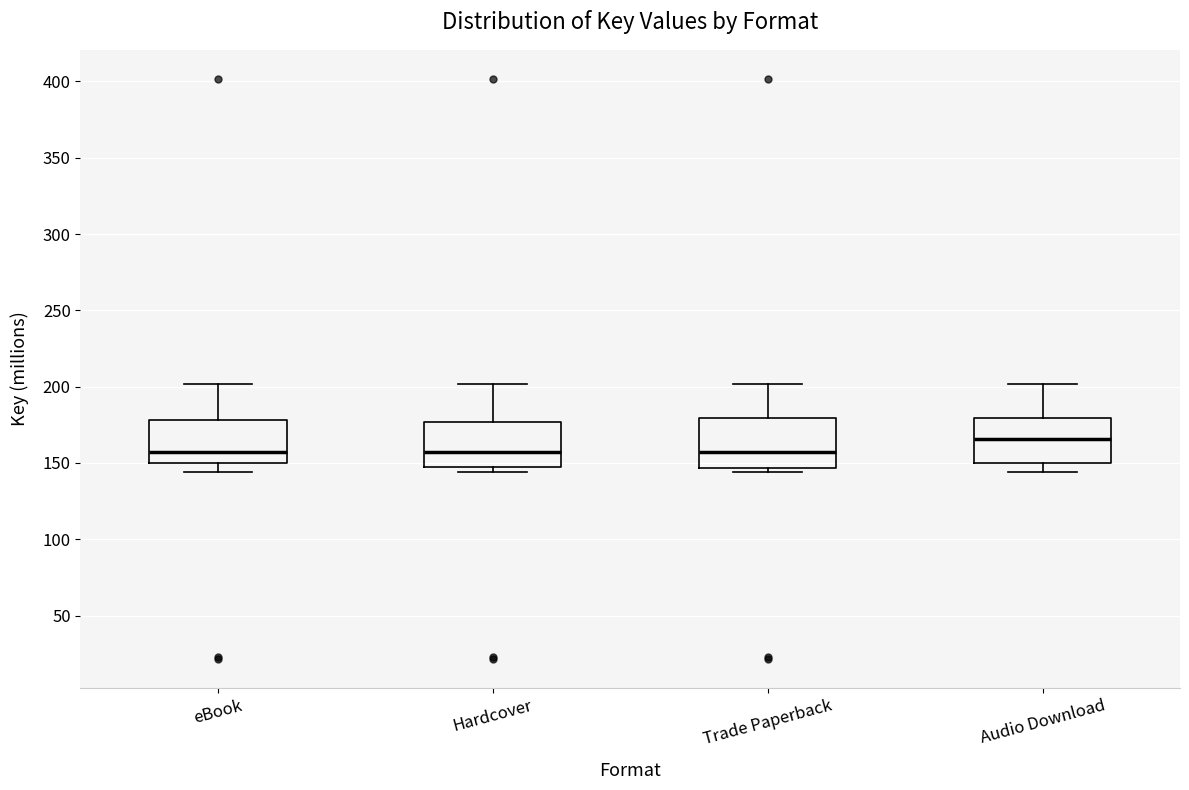

Reading left to right, read every box against the y-axis: the position of its median line, the range the box covers, and the ends of its whiskers. The values are not printed on the chart, so give them approximately, as read against the axis.

eBook: median 155, box 150 to 180, whiskers 145 to 200
Hardcover: median 155, box 145 to 175, whiskers 145 (just below the box's lower edge) to 200
Trade Paperback: median 155, box 145 to 180, whiskers 145 (just below the box's lower edge) to 200
Audio Download: median 165, box 150 to 180, whiskers 145 to 200